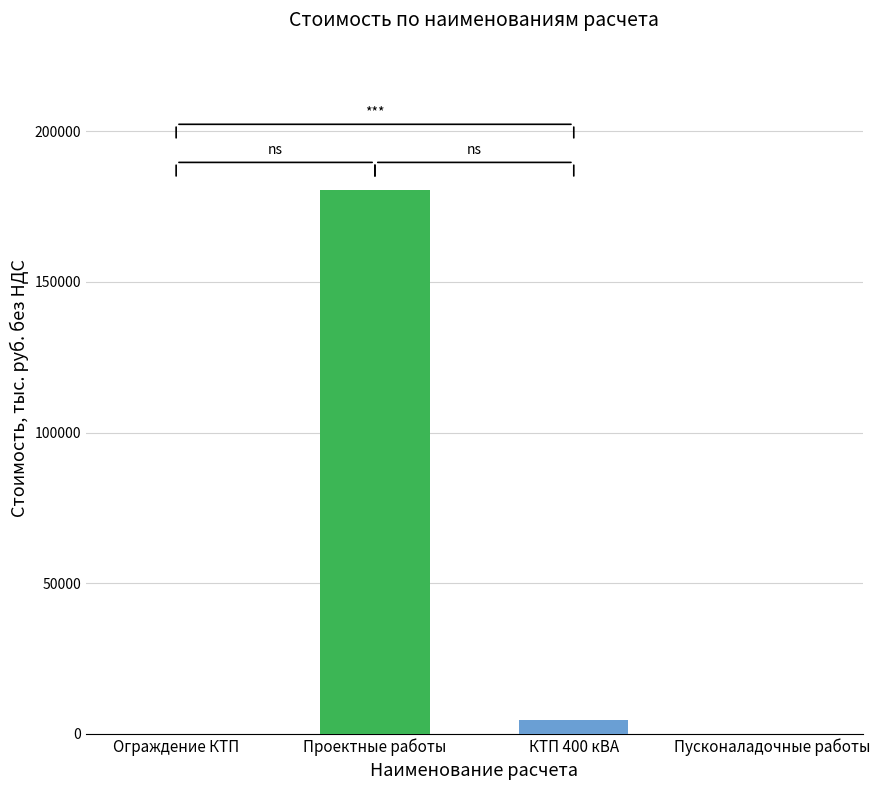

At which category does the chart reach its peak across all series?

Проектные работы